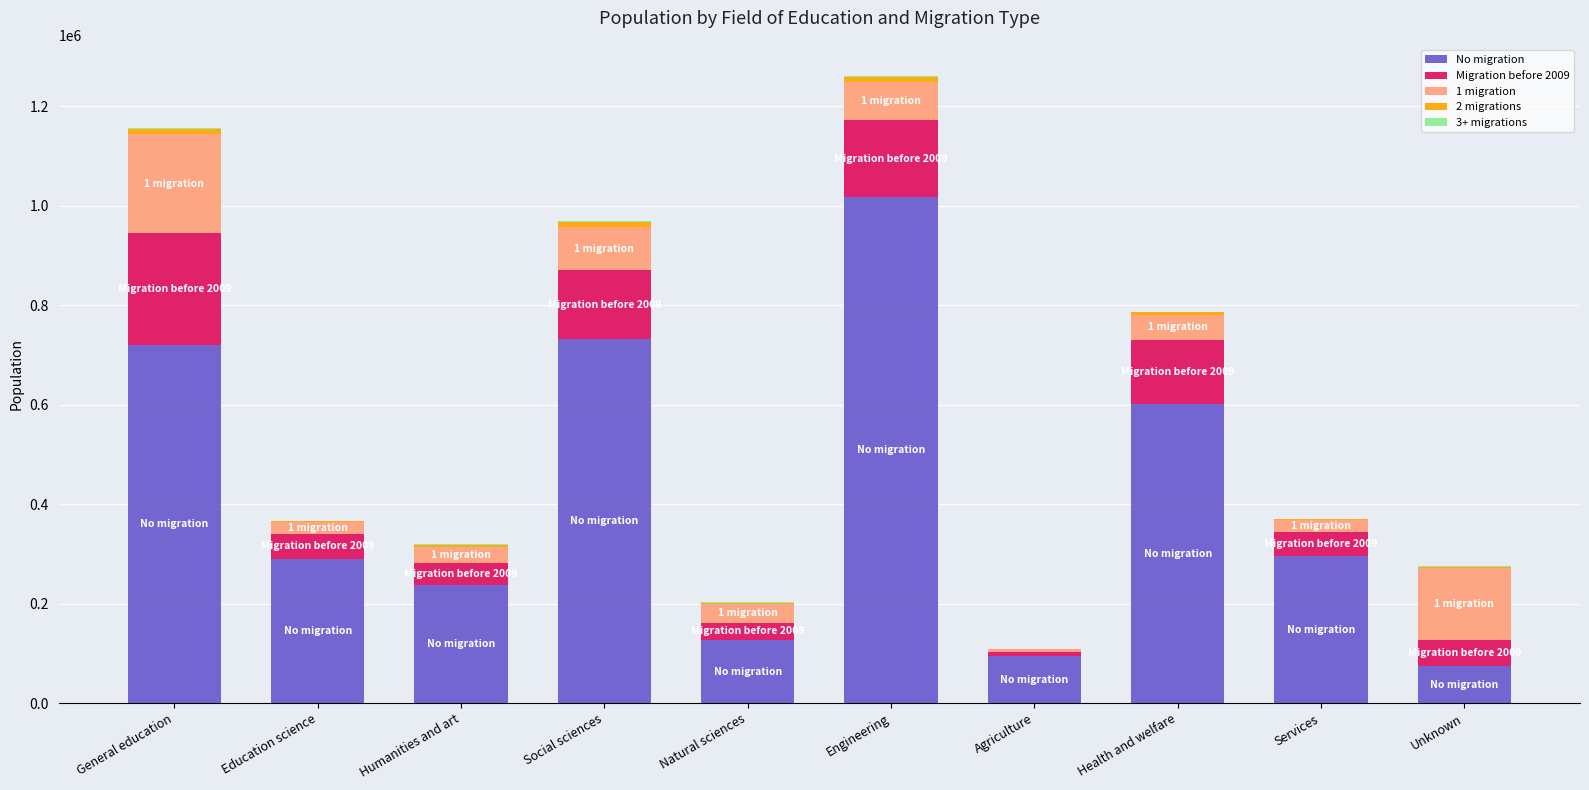

Which category has the highest value in the No migration series?

Engineering